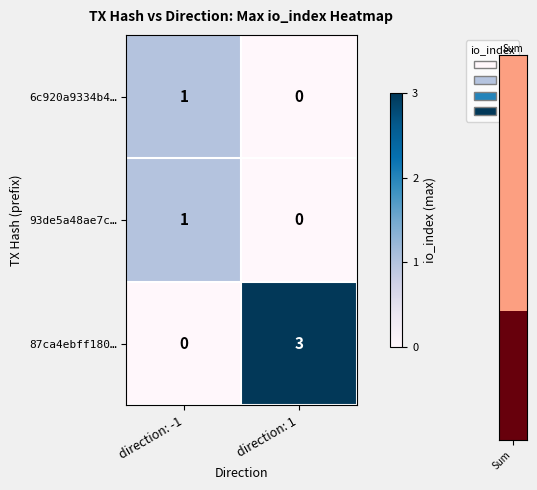

True or false: 93de5a48ae7c… has a value of 1 at direction: -1.

True